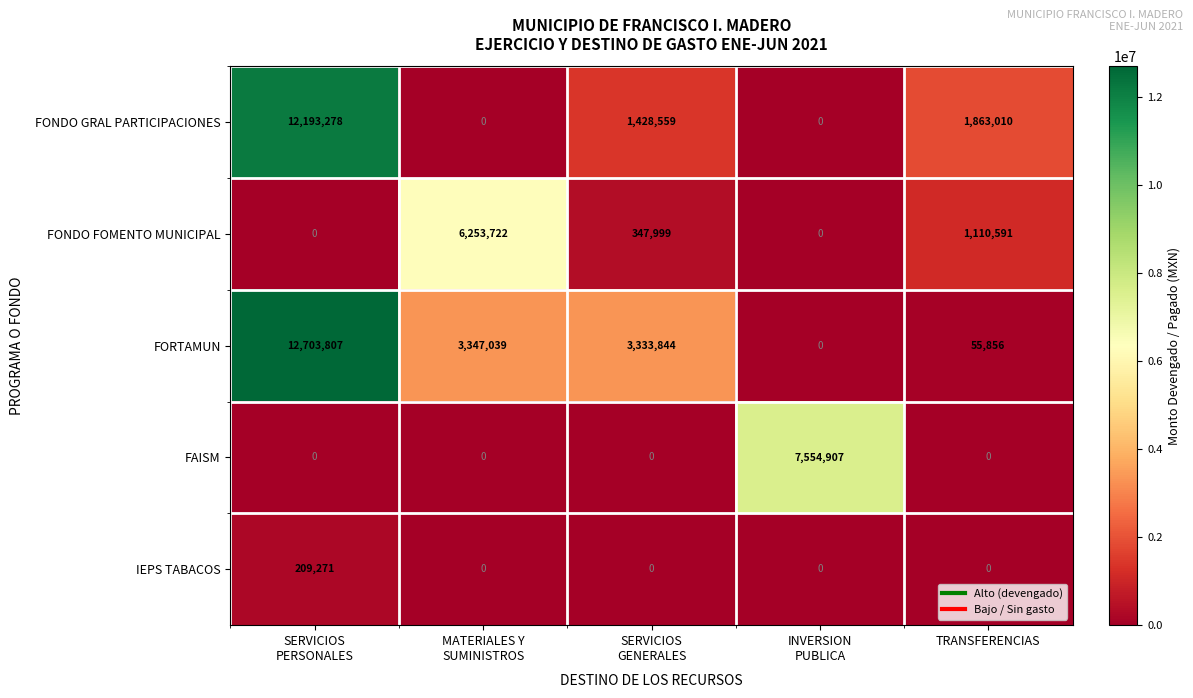

Count the number of categories in the chart.

5